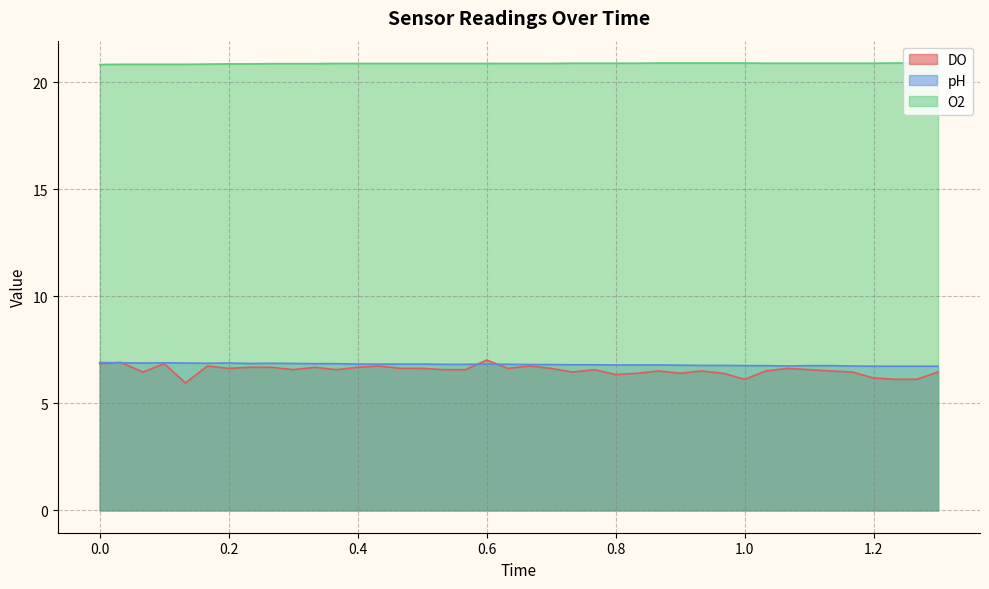

What is the spread (max minus min) of values at 0.0?

14.0